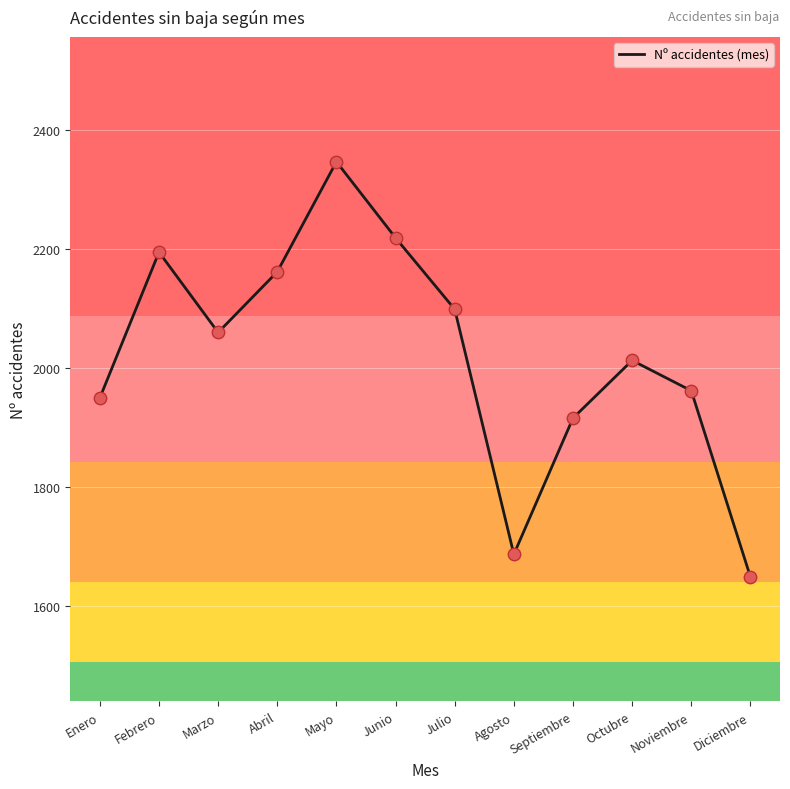

Between Febrero and Noviembre, which is larger?

Febrero